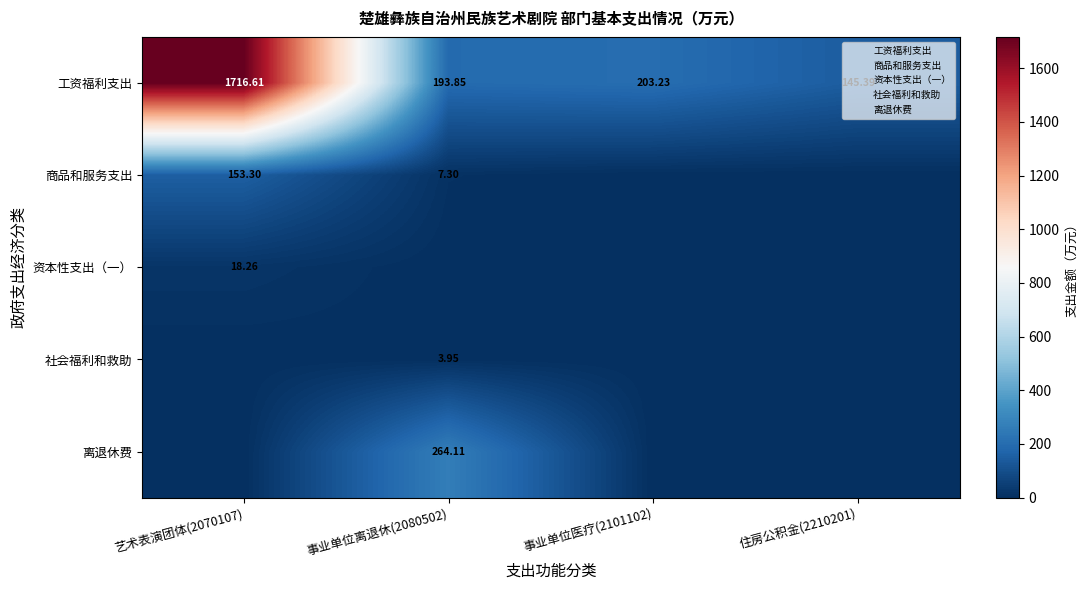

Is the value of 商品和服务支出 at 艺术表演团体(2070107) greater than the value of 工资福利支出 at 艺术表演团体(2070107)?

No